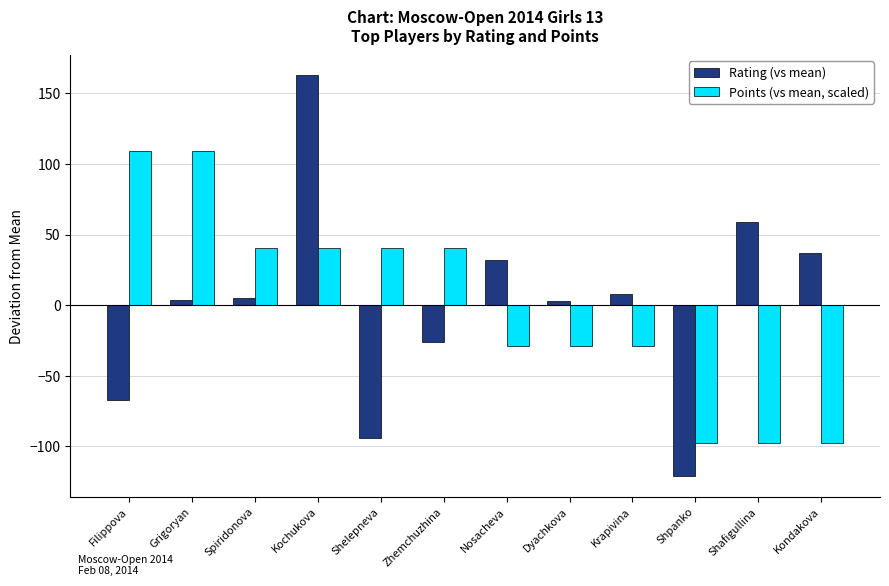

Is it true that Rating (vs mean) equals 2.8 at Dyachkova?

True